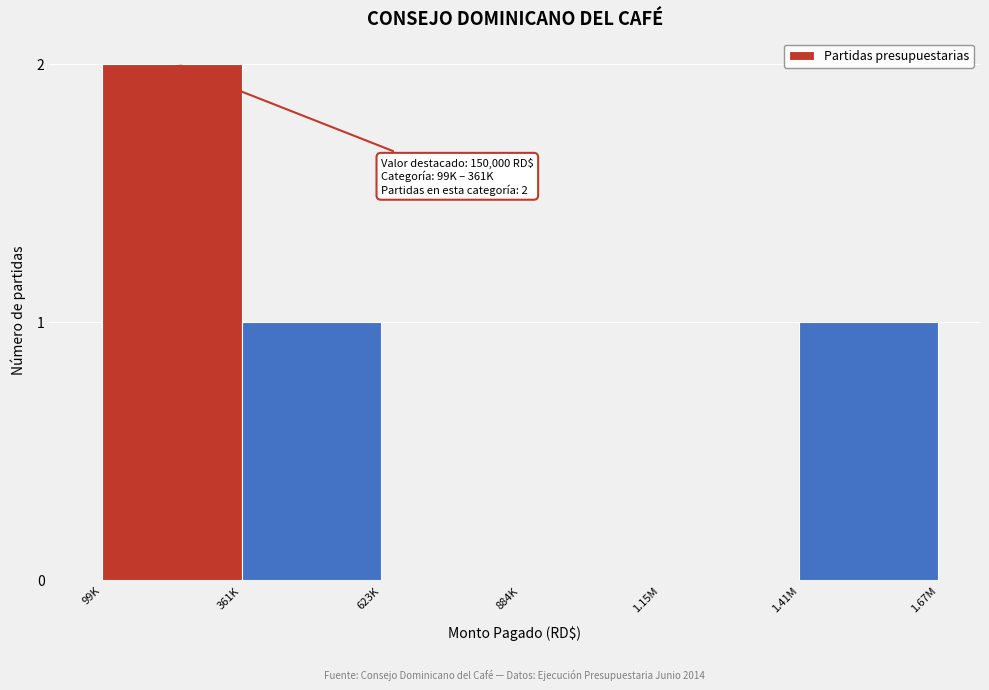

Reading left to right, transcribe all the data shown in this chart.

99K=2	361K=1	623K=0	884K=0	1.15M=0	1.41M=1